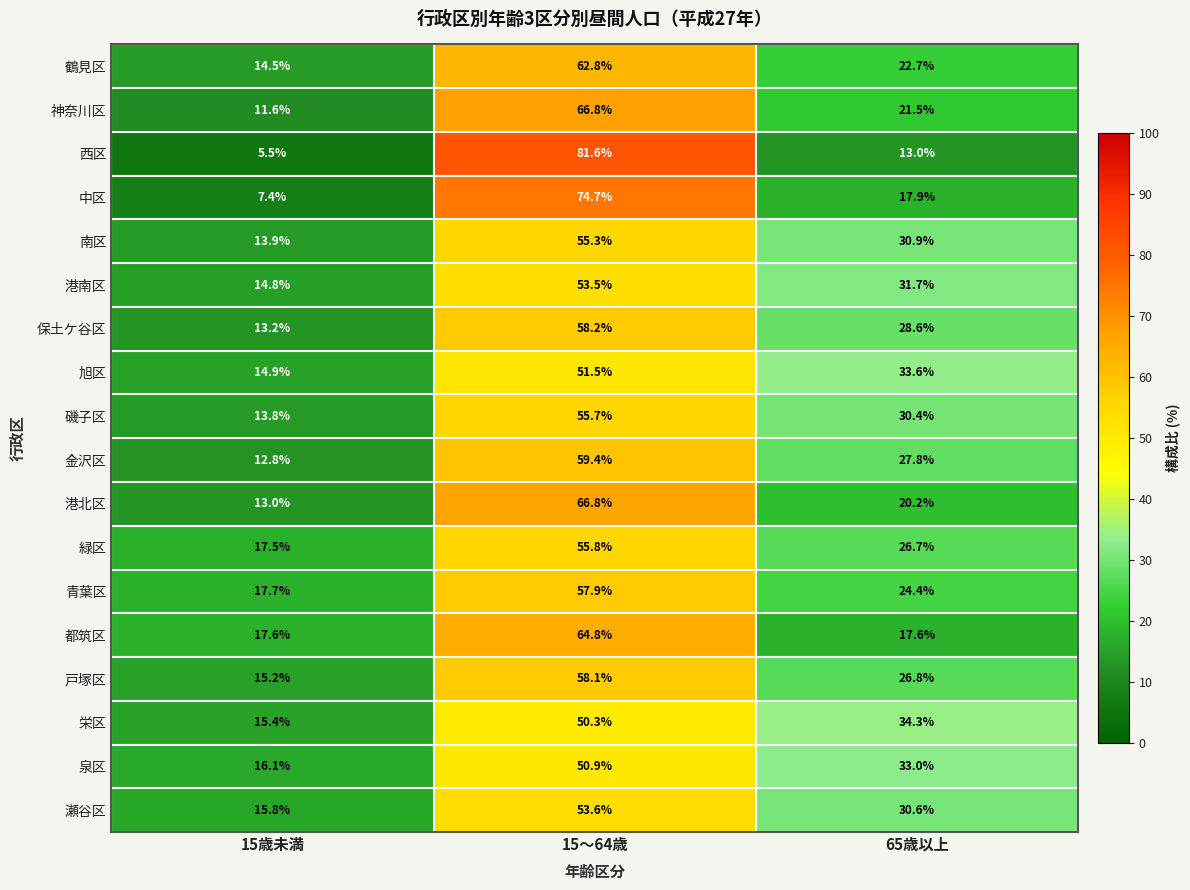

What is the smallest value displayed?

5.5